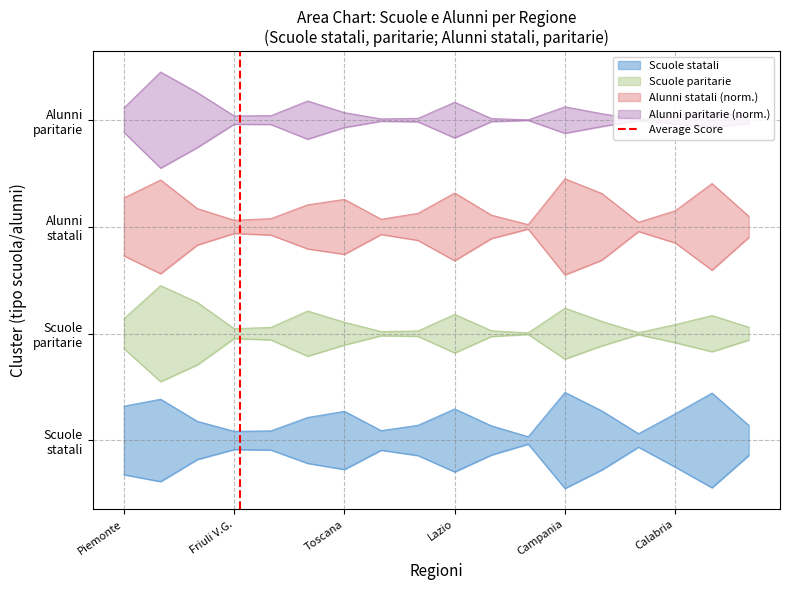

How many lines are shown in the chart?

1